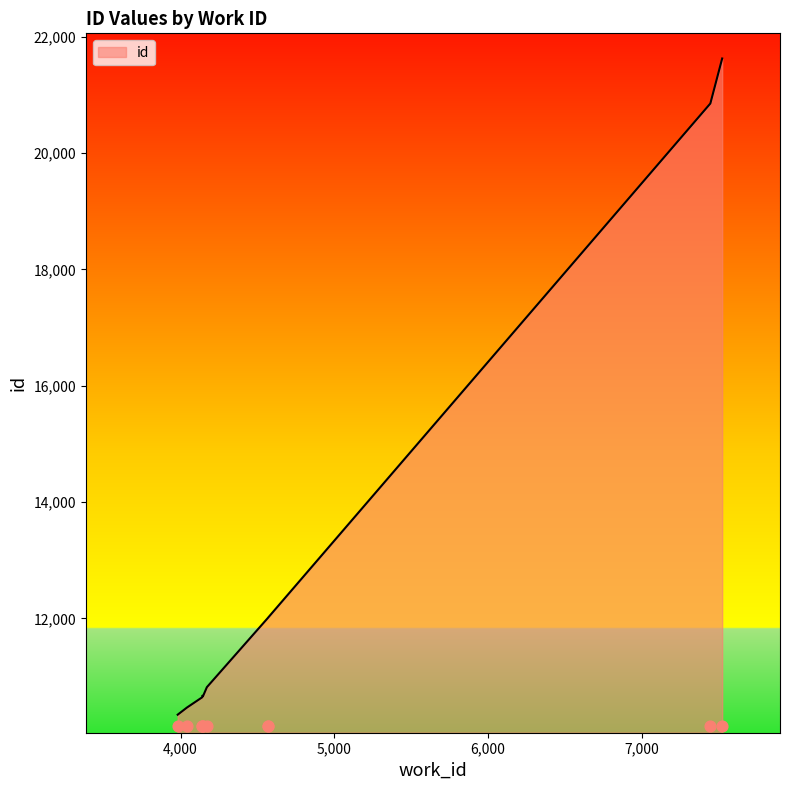

Approximately how many times larger is the value at 4041 compared to 4141?

1.0